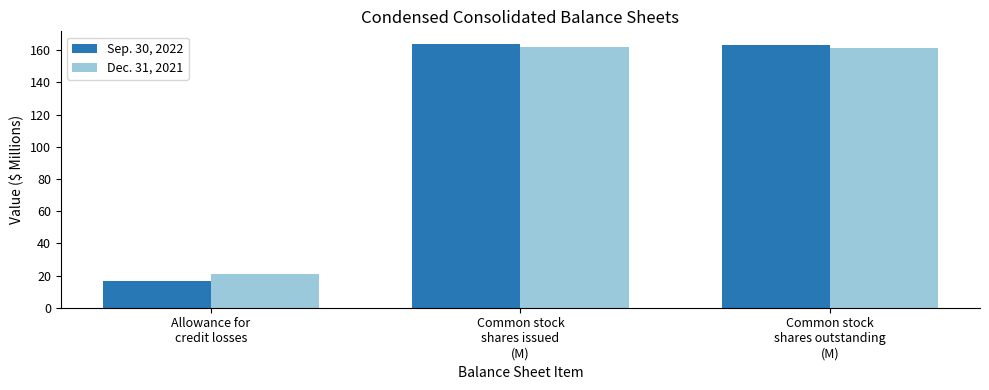

Which series has the largest range (max minus min)?

Sep. 30, 2022